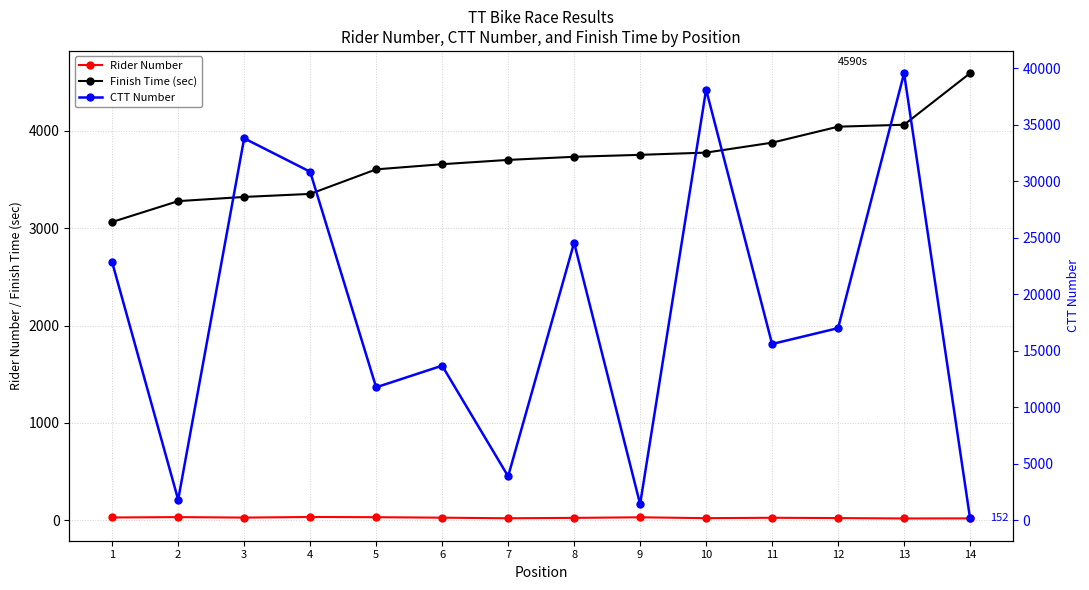

Reading left to right, list all the values displayed in this chart.

Rider Number: 1=30	2=34	3=29	4=35	5=33	6=28	7=22	8=26	9=32	10=23	11=27	12=24	13=20	14=21
Finish Time (sec): 1=3063	2=3277	3=3320	4=3351	5=3603	6=3656	7=3700	8=3732	9=3752	10=3775	11=3877	12=4041	13=4061	14=4590
CTT Number: 1=22834	2=1810	3=33805	4=30847	5=11763	6=13678	7=3884	8=24566	9=1419	10=38124	11=15598	12=17003	13=39572	14=152